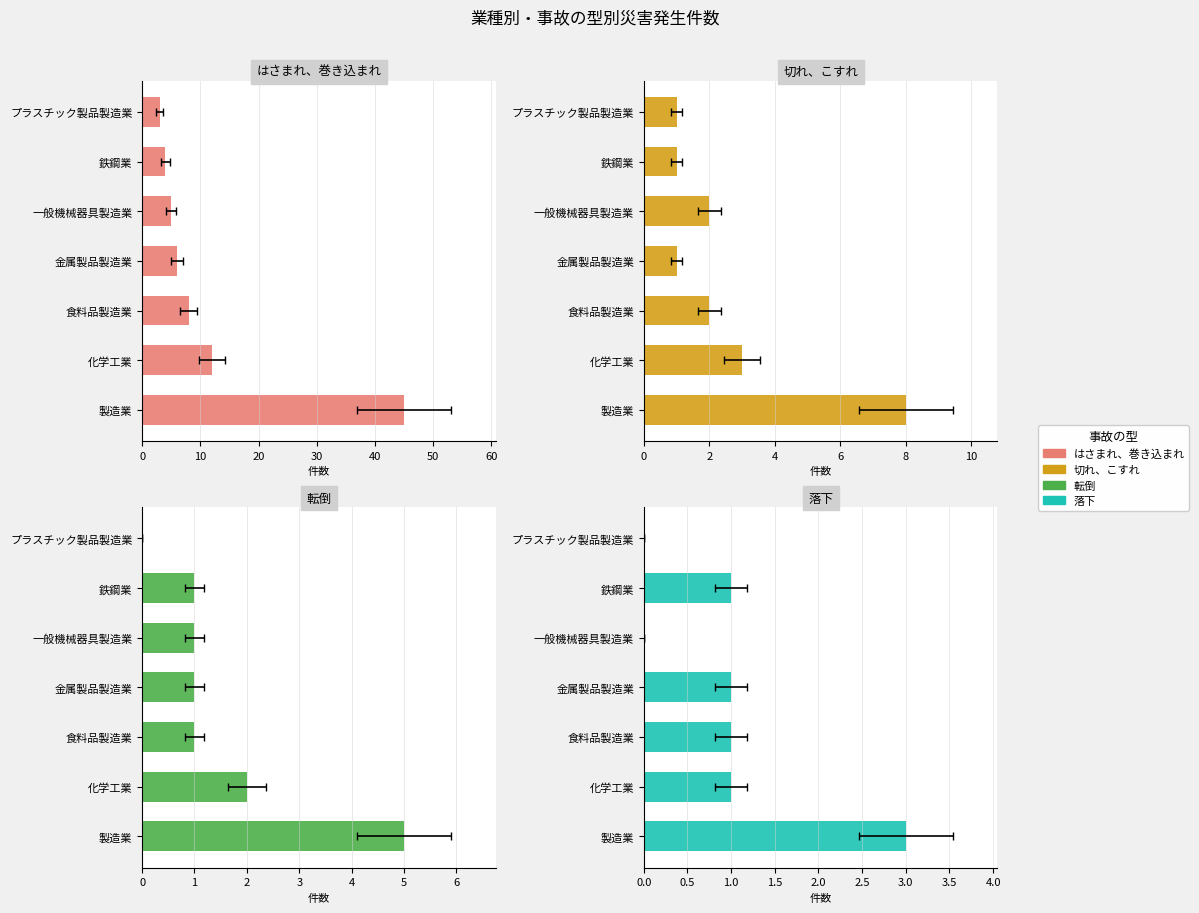

Read the はさまれ、巻き込まれ value at 化学工業, to the nearest 10.

10